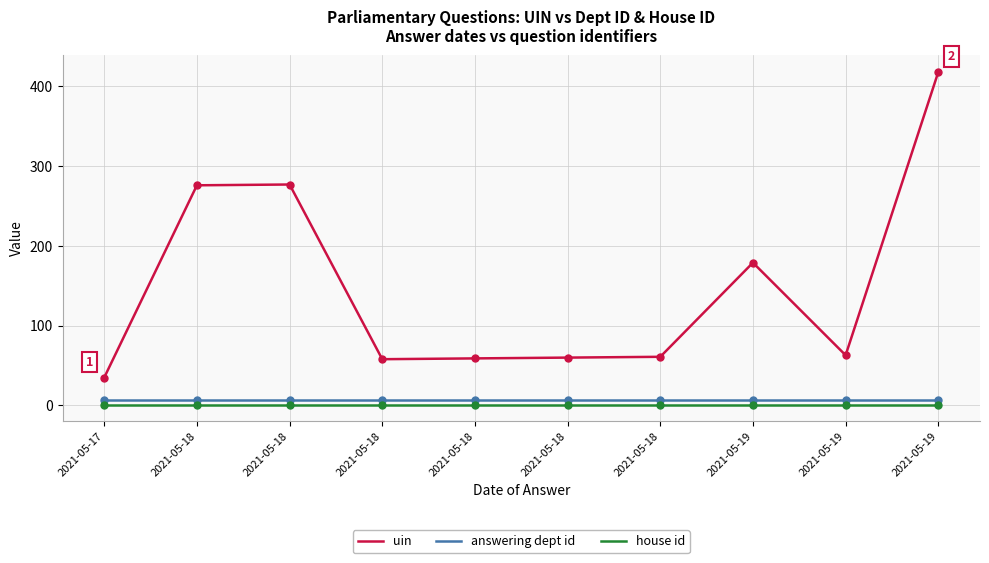

What are all the series names shown in the legend?

uin, answering dept id, house id